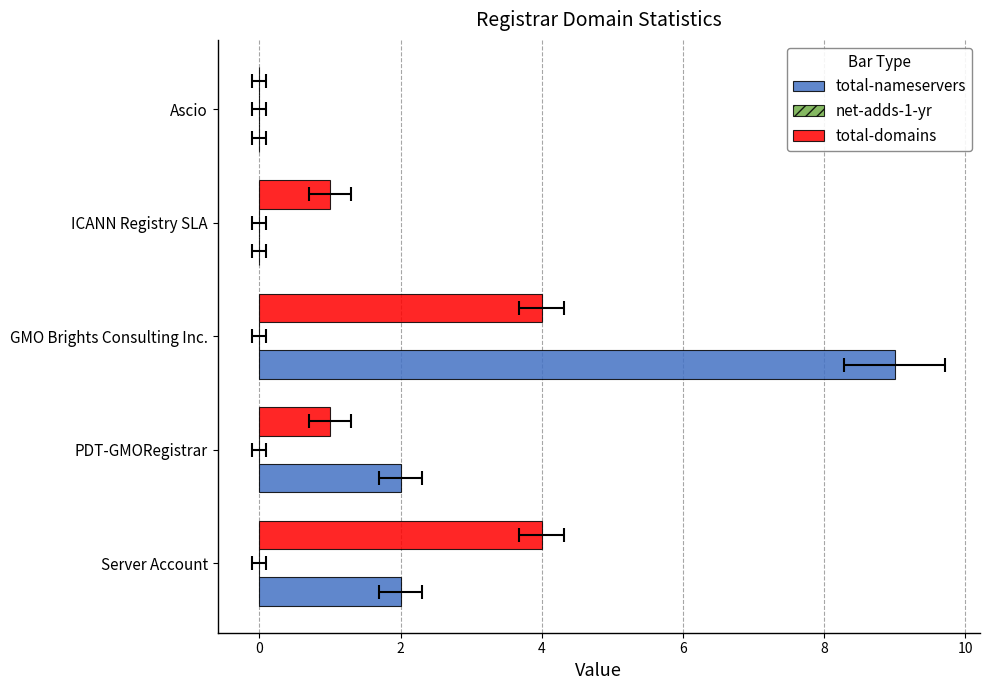

What position from the right is 0?

4